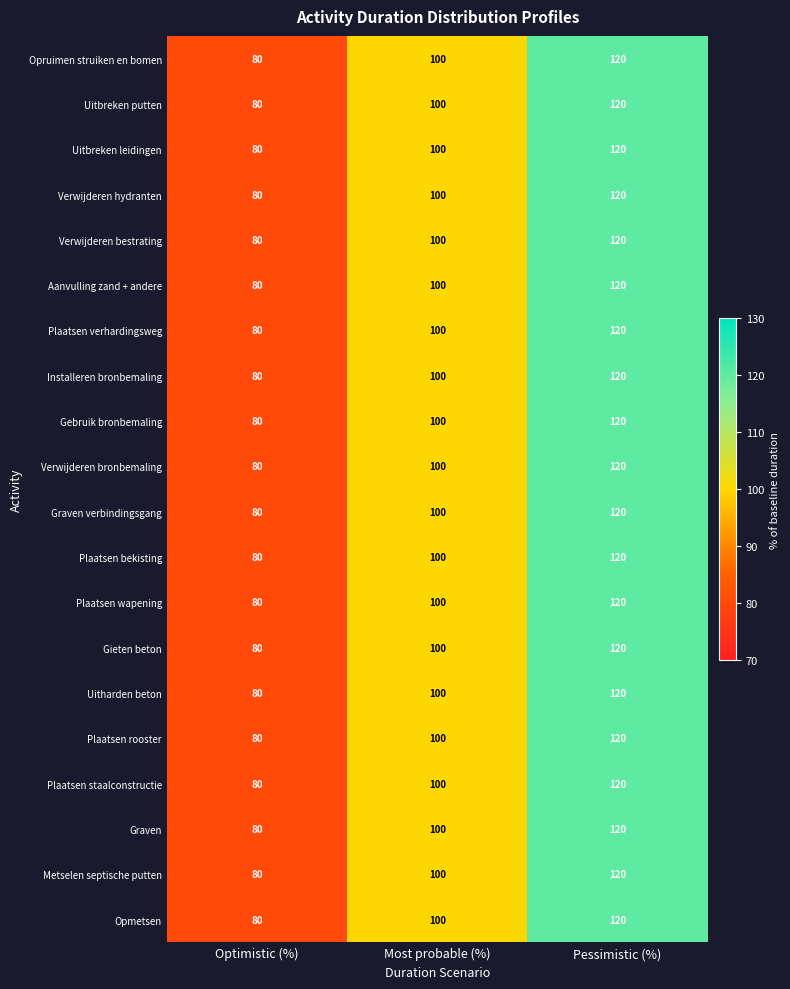

What is the minimum value shown in the chart?

80